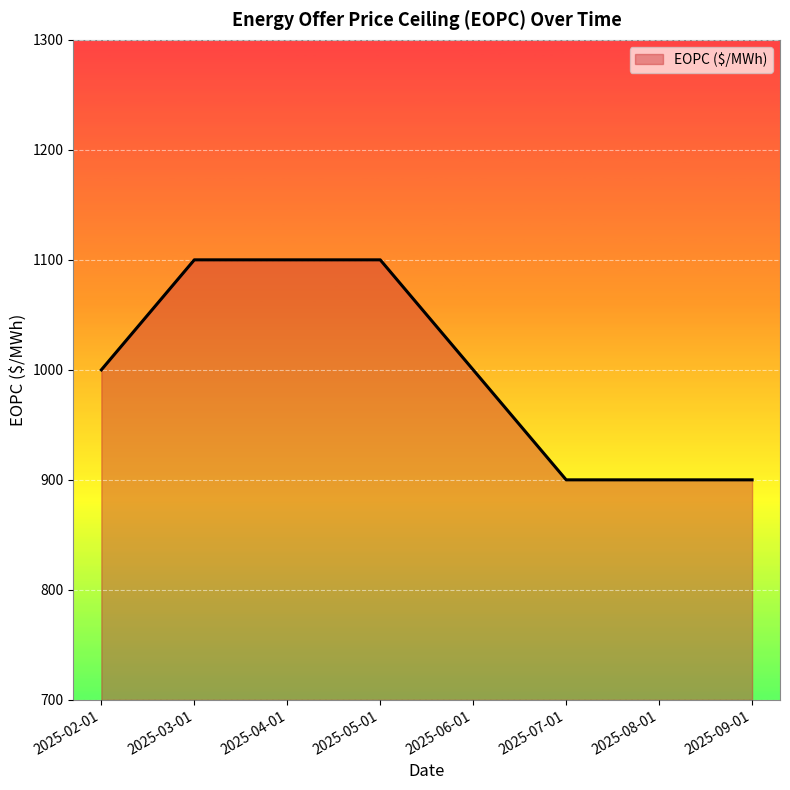

Is it true that the value at 2025-08-01 is 900?

True